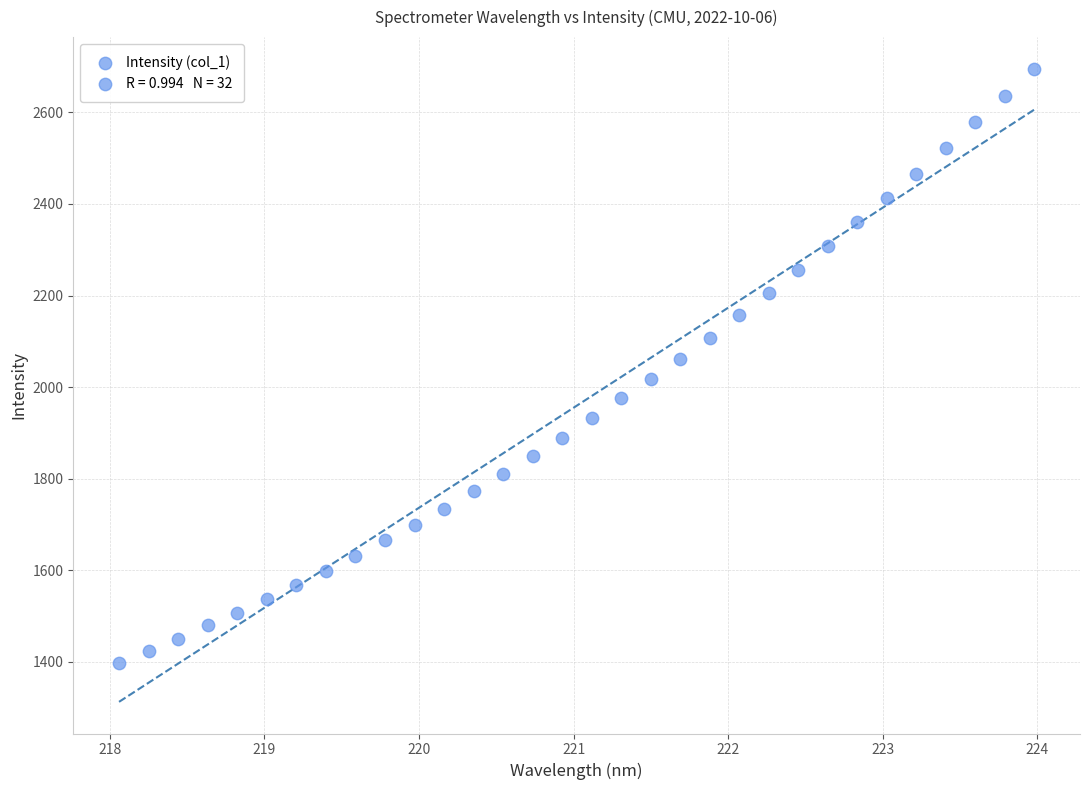

What is the range of X values (max minus min)?

5.9